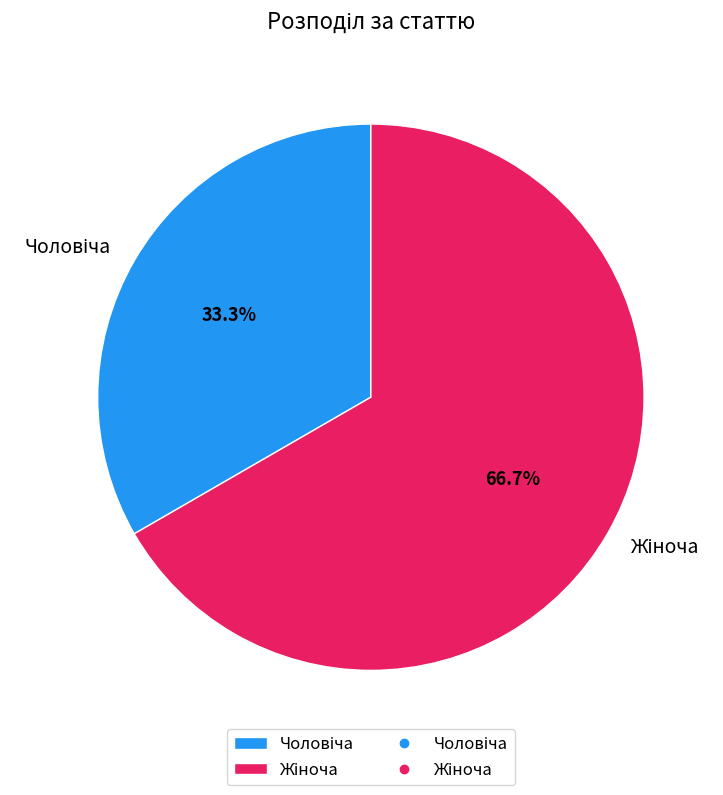

Is there any slice that represents more than half of the pie?

Yes